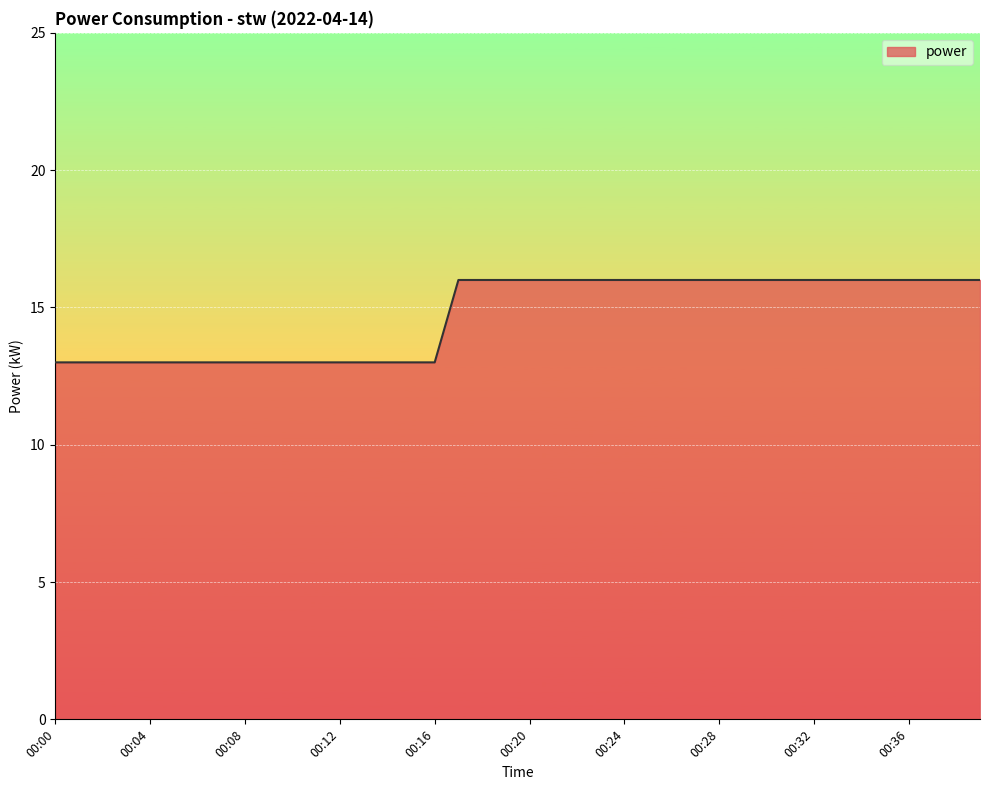

What is the minimum value shown in the chart?

13